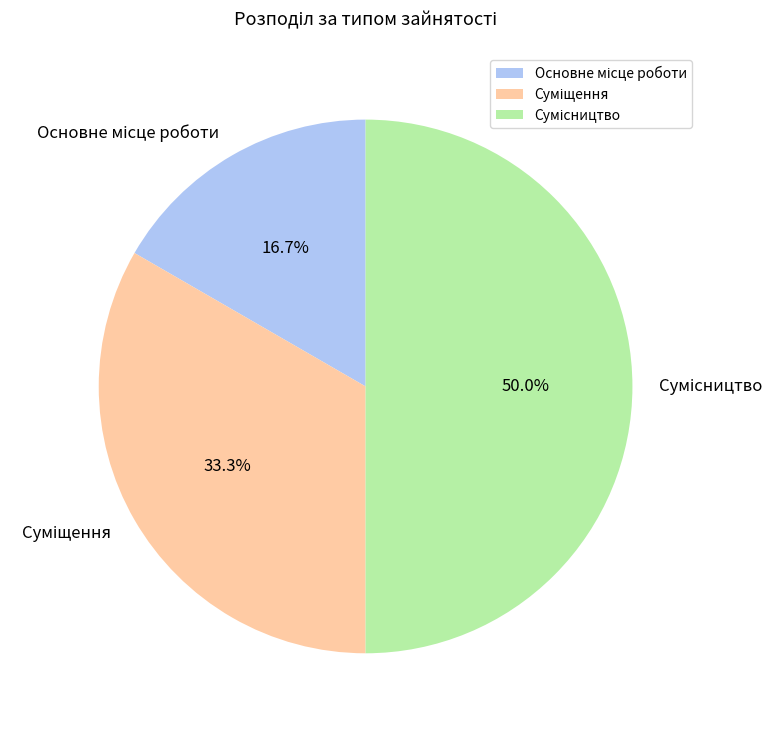

True or false: Основне місце роботи accounts for 3% of the total.

False